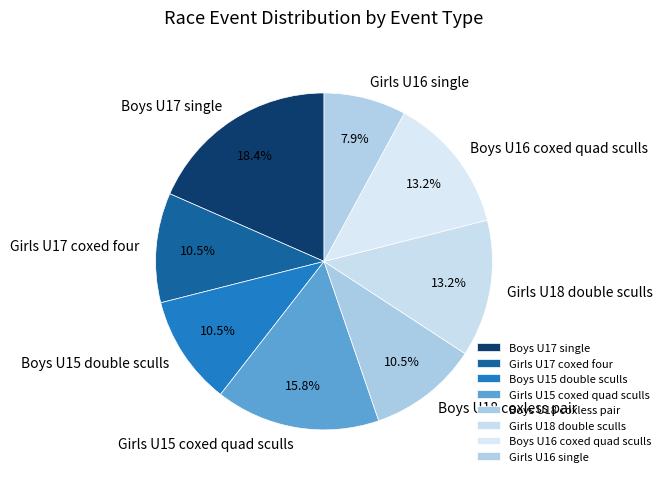

What portion of the pie excludes Girls U15 coxed quad sculls?

84.2%